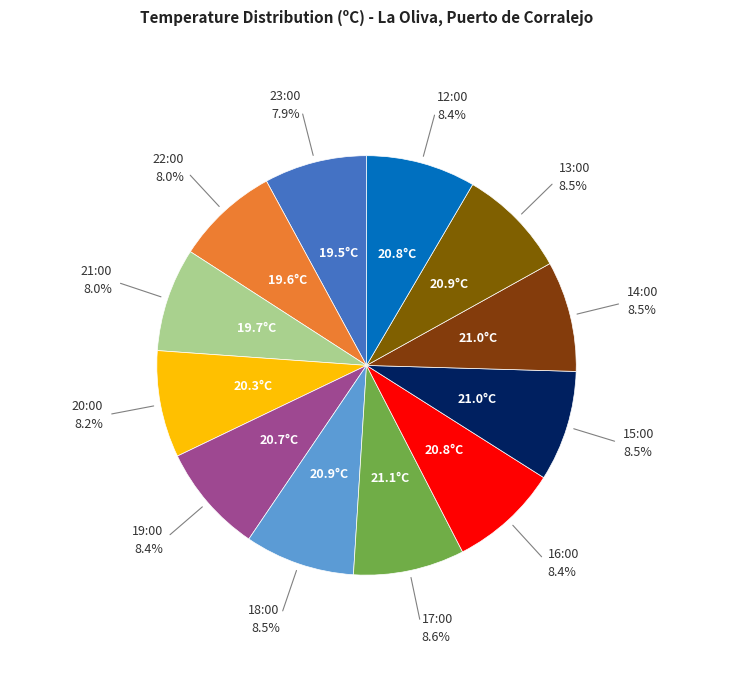

Which slice is the smallest?

23:00